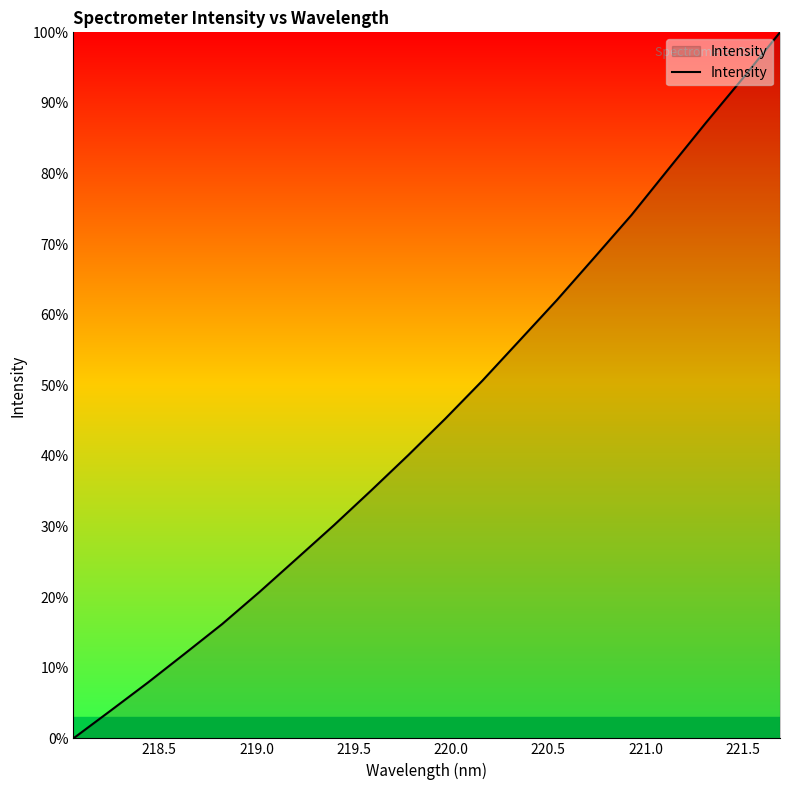

What is the difference between the maximum and minimum values?

100.0